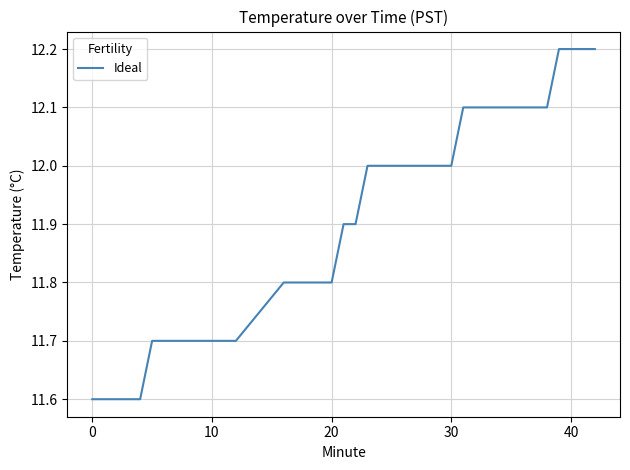

What is the difference between the maximum and minimum values?

0.6